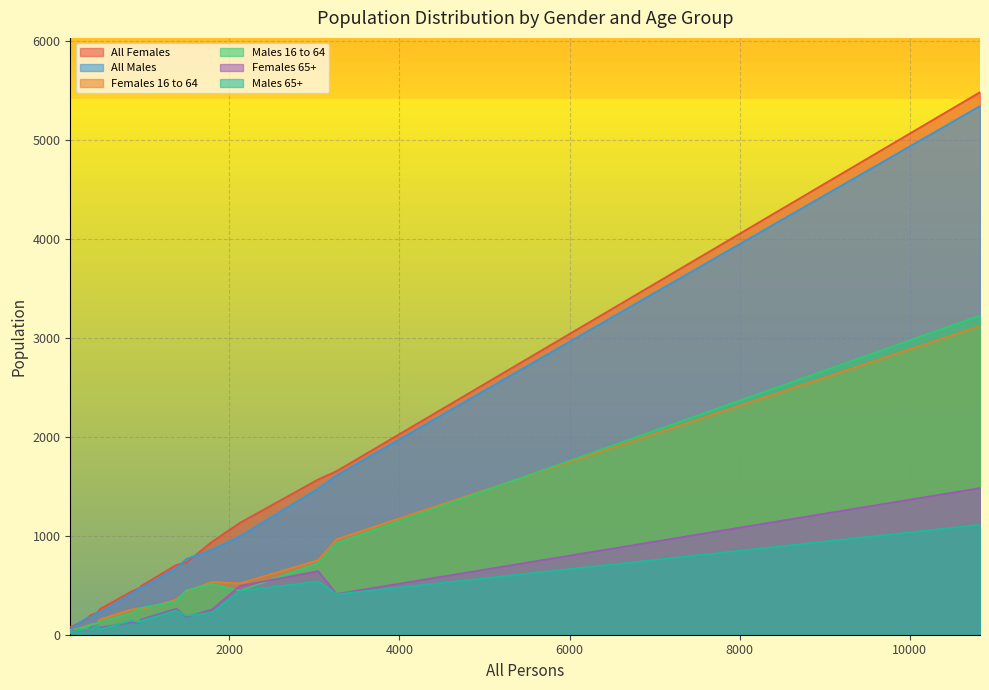

Which series has the largest range (max minus min)?

All Females